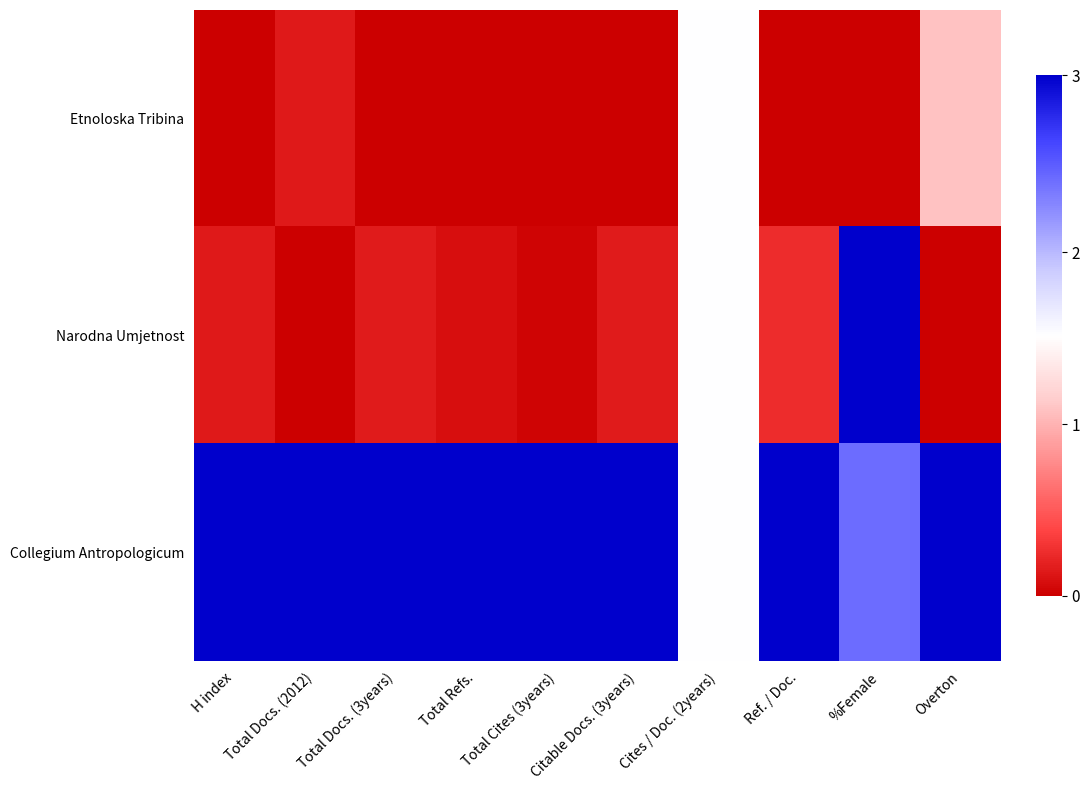

Which series has the largest total across all categories?

Collegium Antropologicum